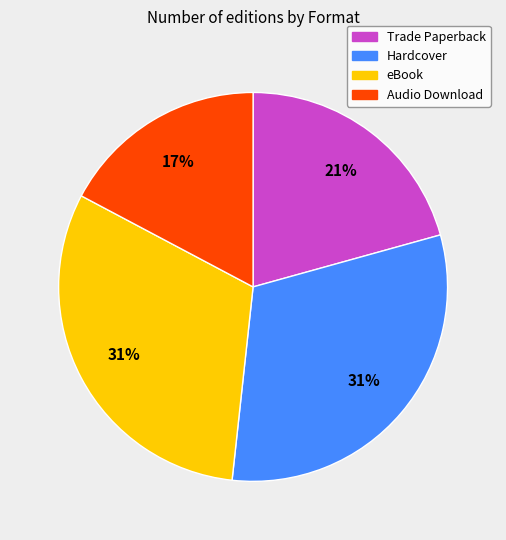

Does Trade Paperback account for over 50% of the chart?

No